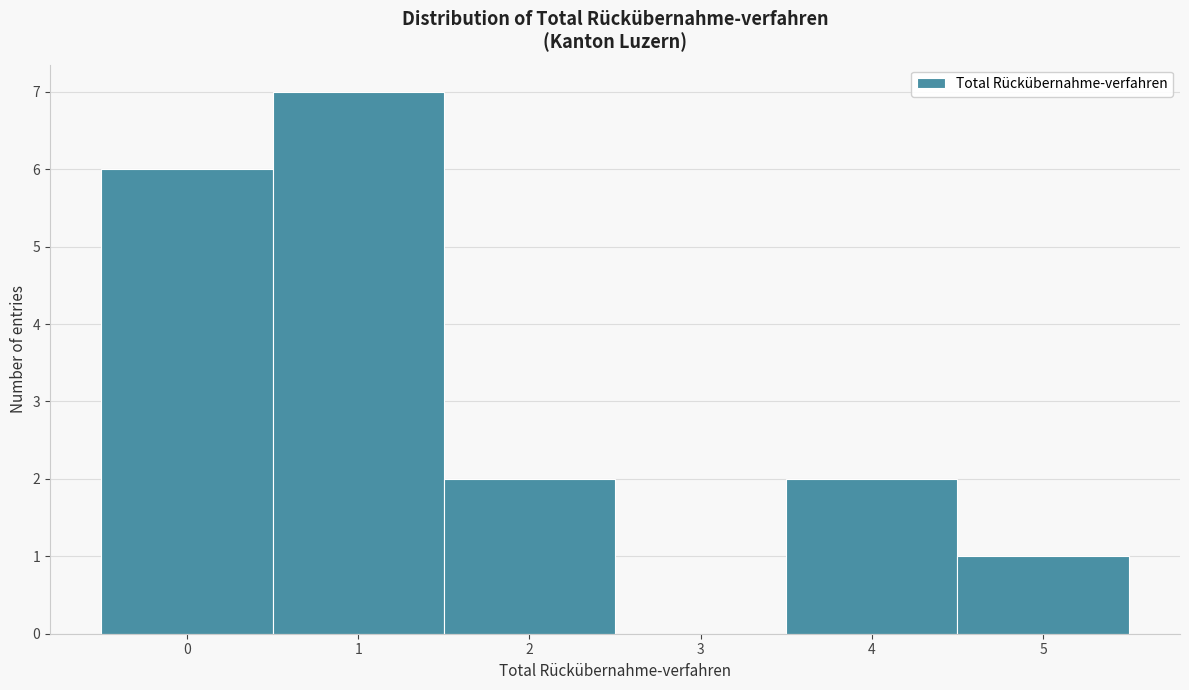

Reading left to right, what are all the values shown in this chart?

0=6	1=7	2=2	3=0	4=2	5=1